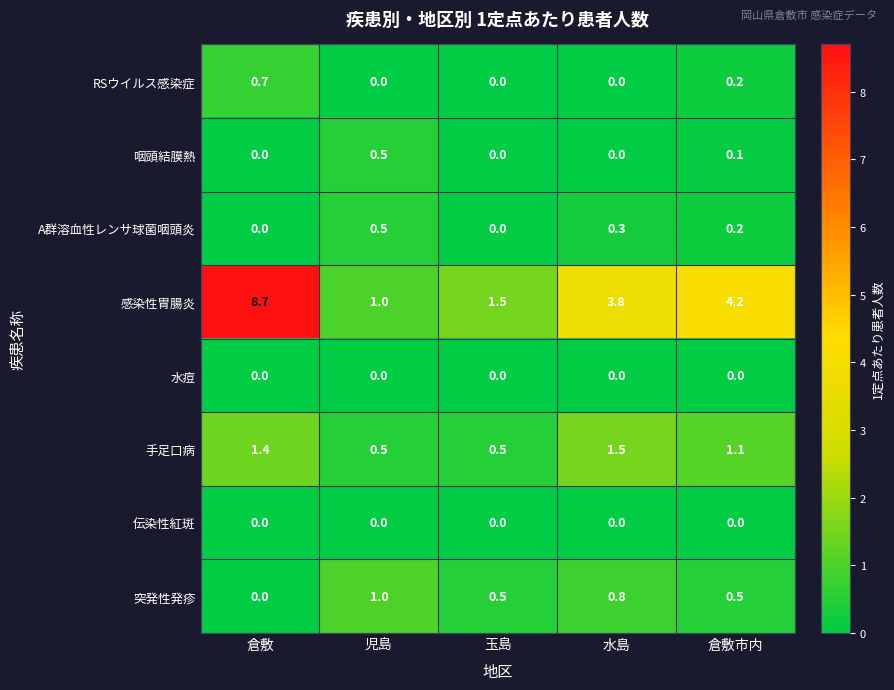

Is it true that 手足口病 equals 1.7 at 倉敷市内?

False